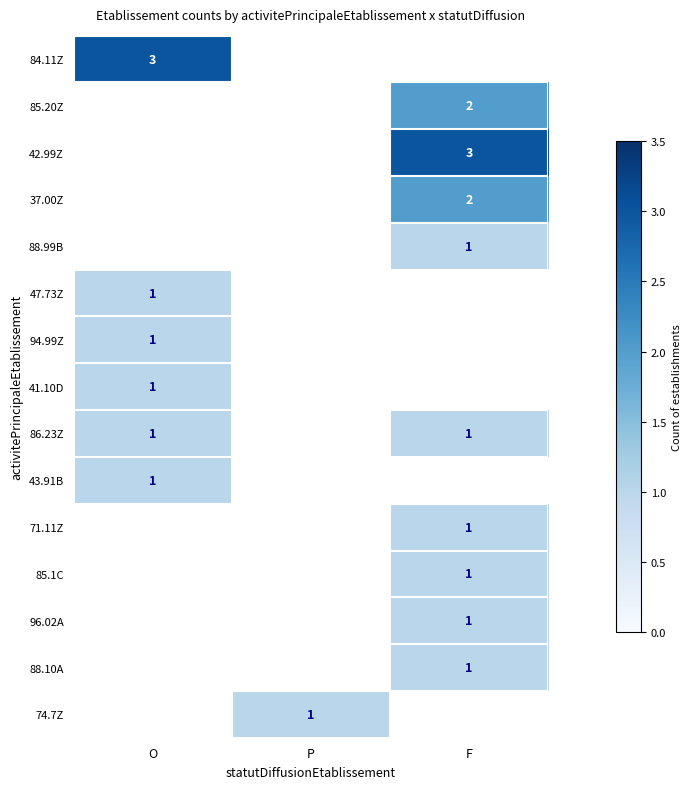

Which category has the highest value across all series?

O